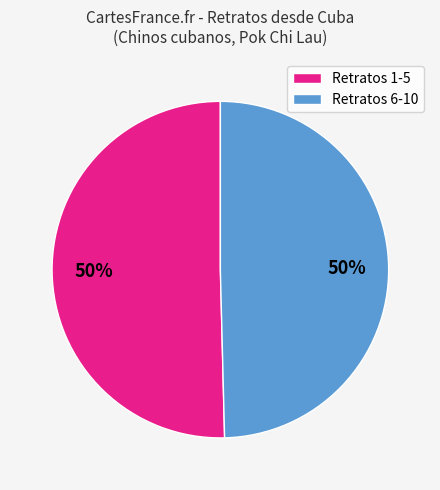

To the nearest percent, what is the average slice percentage?

50%